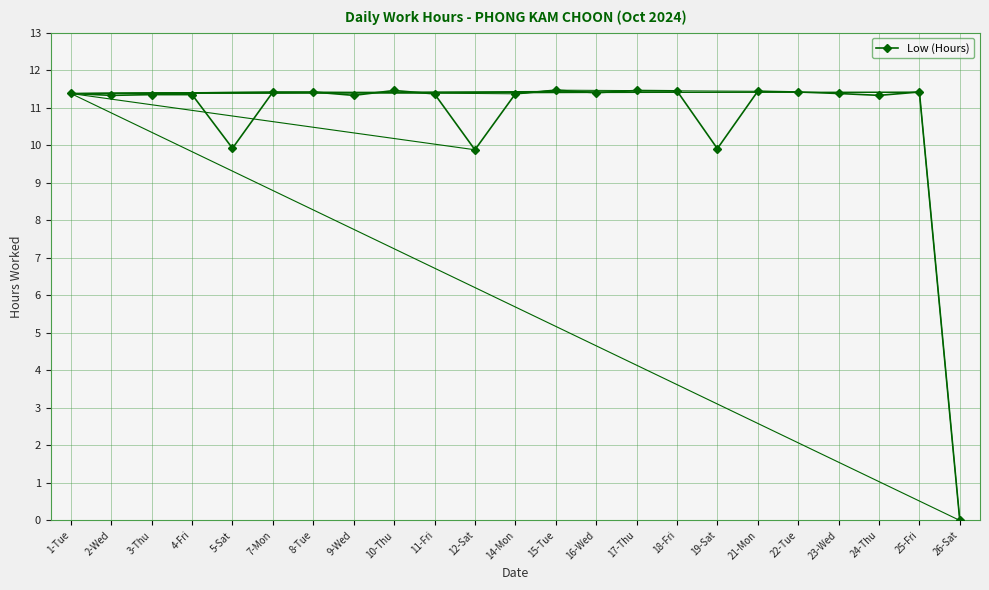

What value does the data have at 24-Thu?

11.3